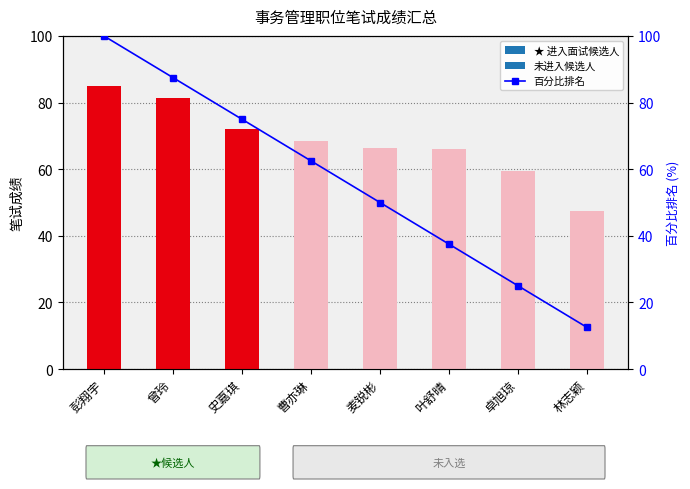

Between 林志颖 and 曹亦琳, which is larger?

曹亦琳